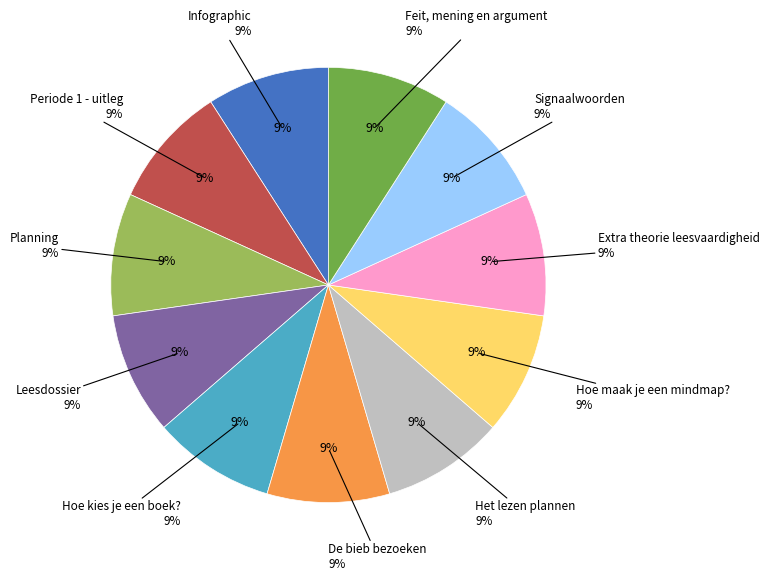

What is the smallest slice in the pie chart?

Periode 1 - uitleg